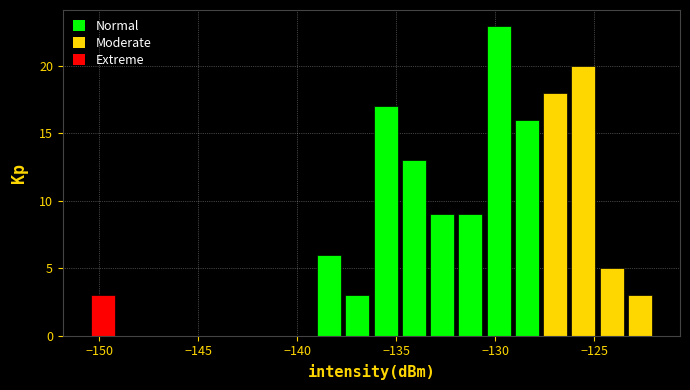

Read against the x-axis, roughly where is the centre of the tallest bar?

-130.0